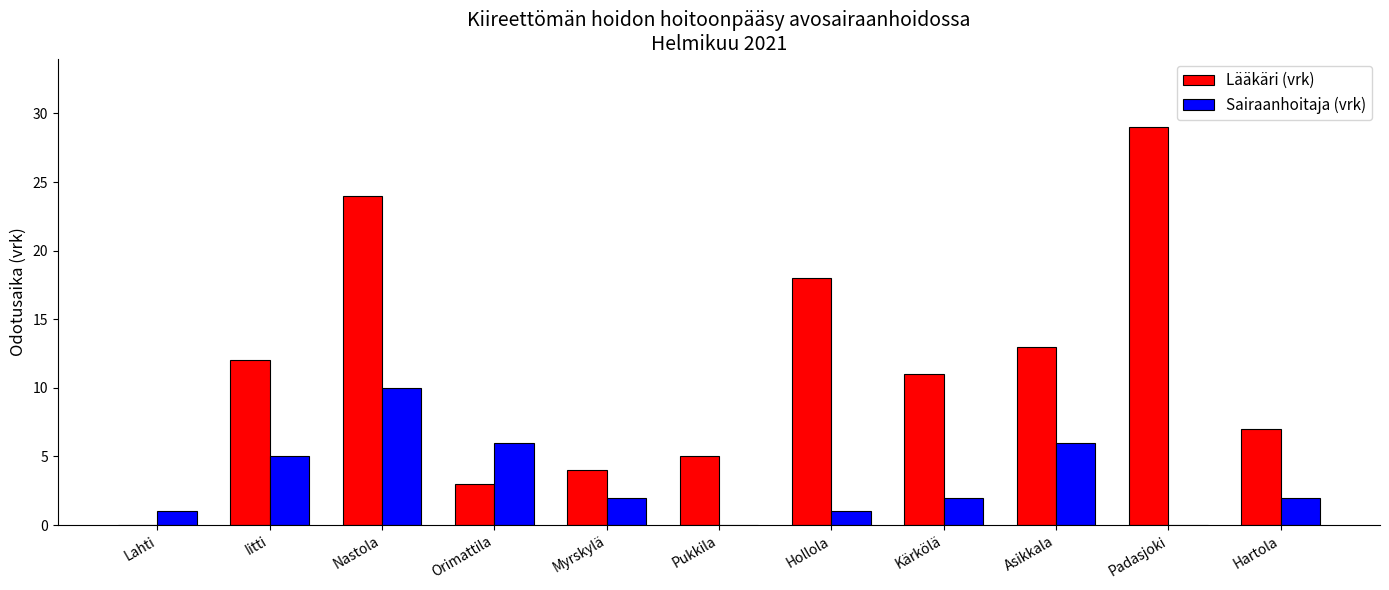

At which label is Lääkäri (vrk) closest to 14?

Asikkala